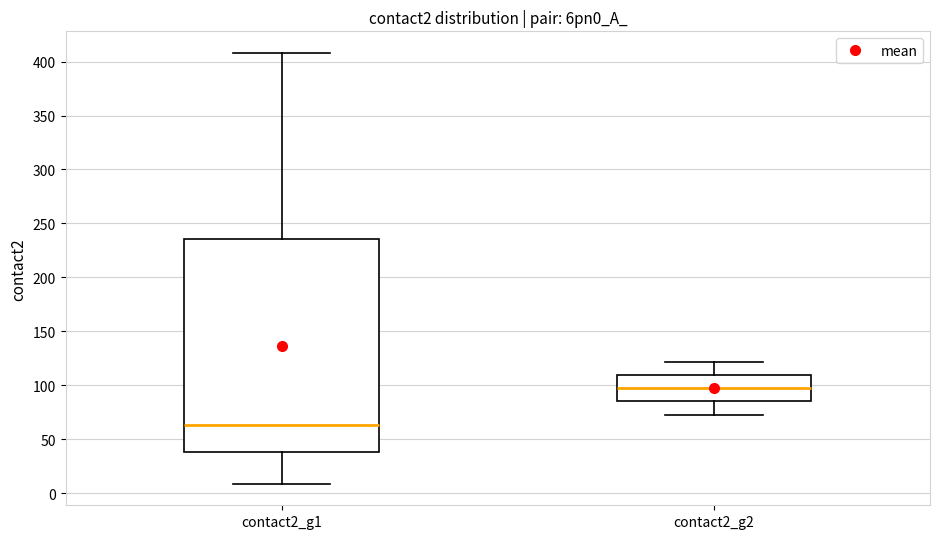

Reading left to right, transcribe this box plot: for each box, give where its median line is, the range the box spans, and where its two whiskers end, as read against the y-axis. The values are not printed on the chart, so give them approximately, as read against the axis.

contact2_g1: median 65, box 40 to 235, whiskers 10 to 410
contact2_g2: median 100, box 85 to 110, whiskers 75 to 120